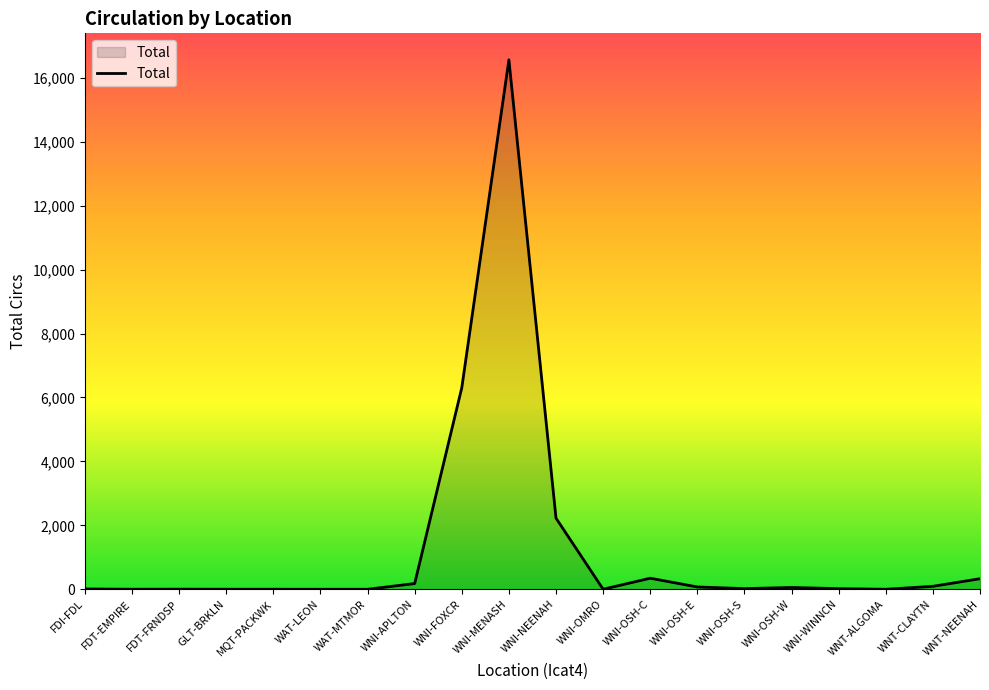

What is the difference between the maximum and minimum values?

16562